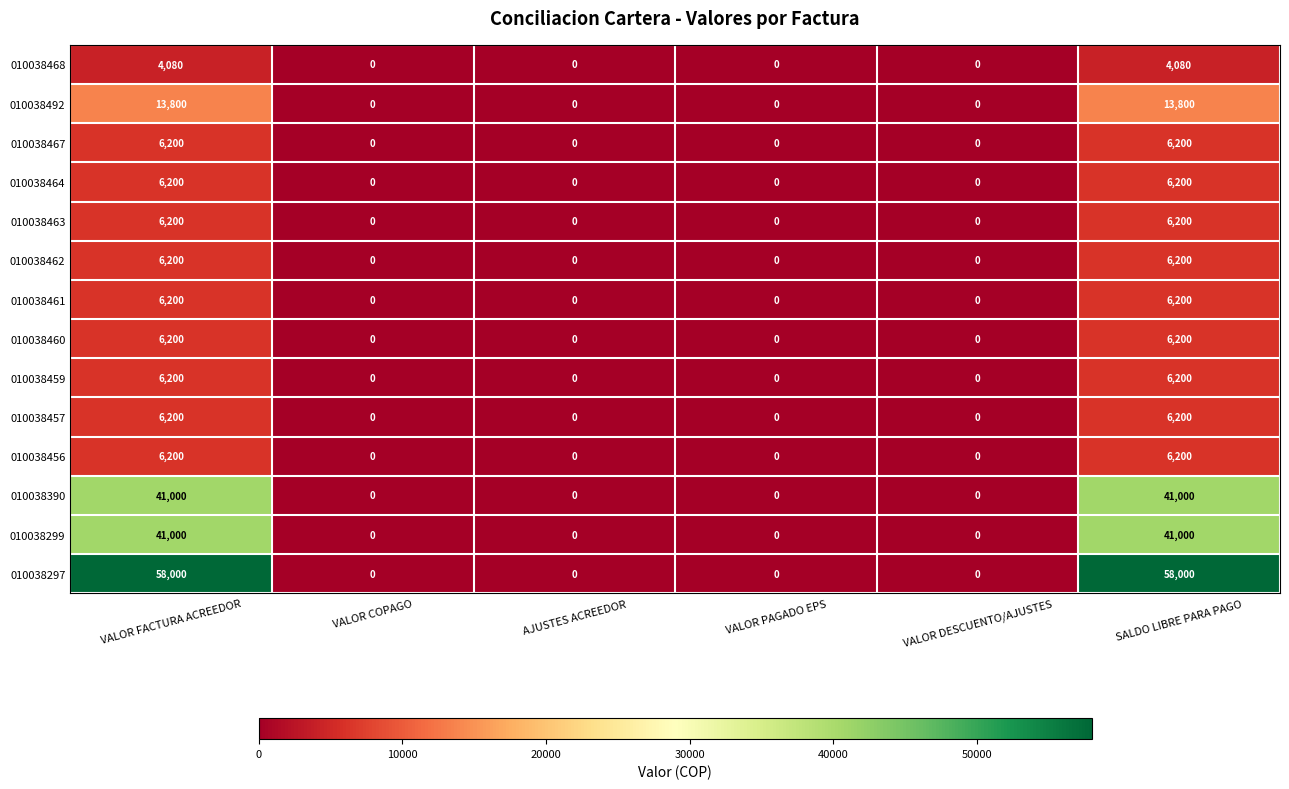

Is it true that 010038460 equals -2029 at VALOR COPAGO?

False